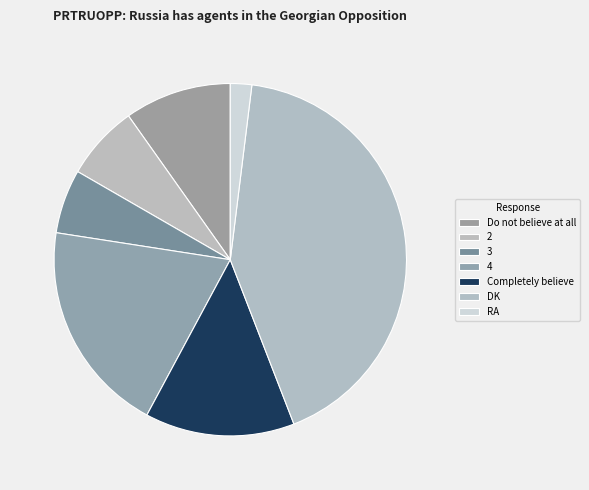

To the nearest percent, what is the average slice percentage?

14%